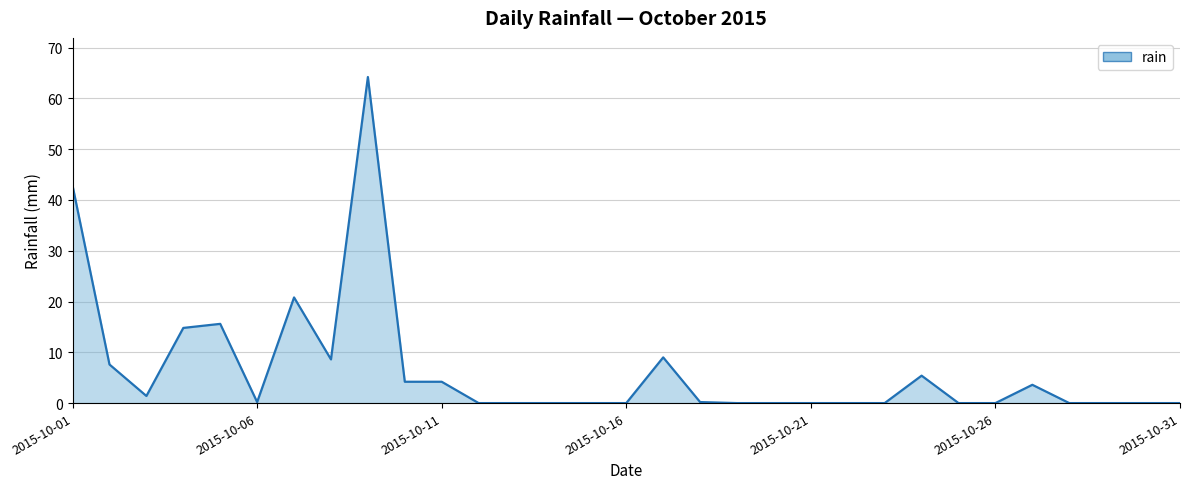

At which label is the value closest to 32?

2015-10-01